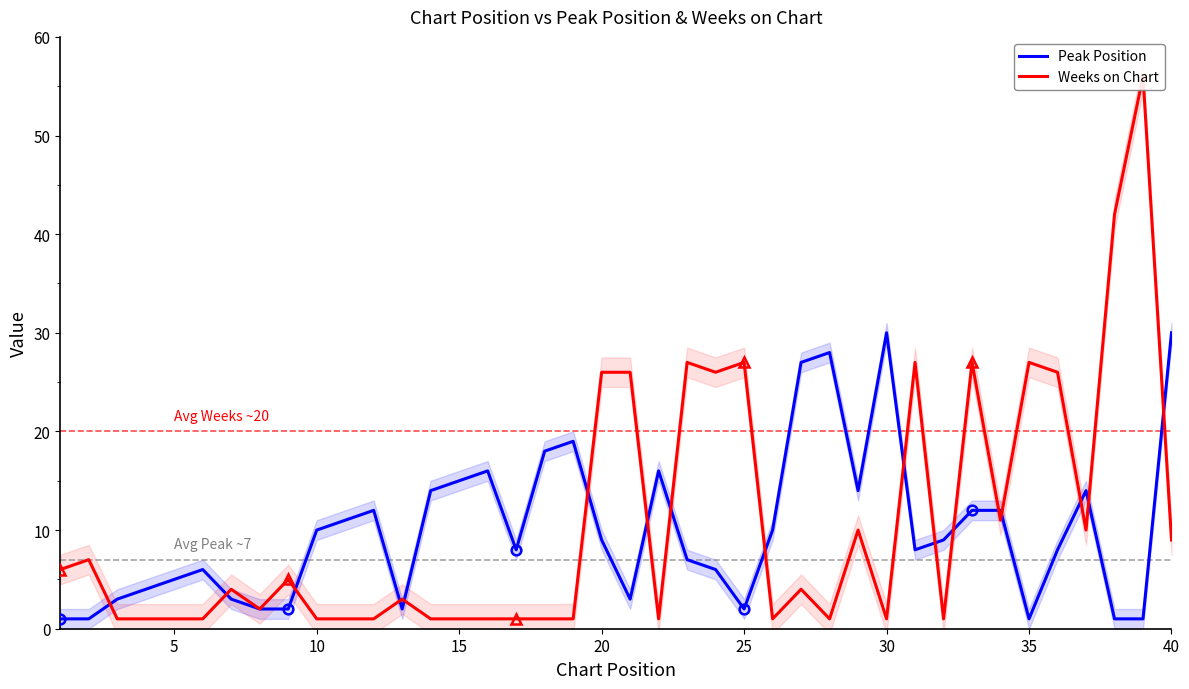

Which series has the largest range (max minus min)?

Weeks on Chart